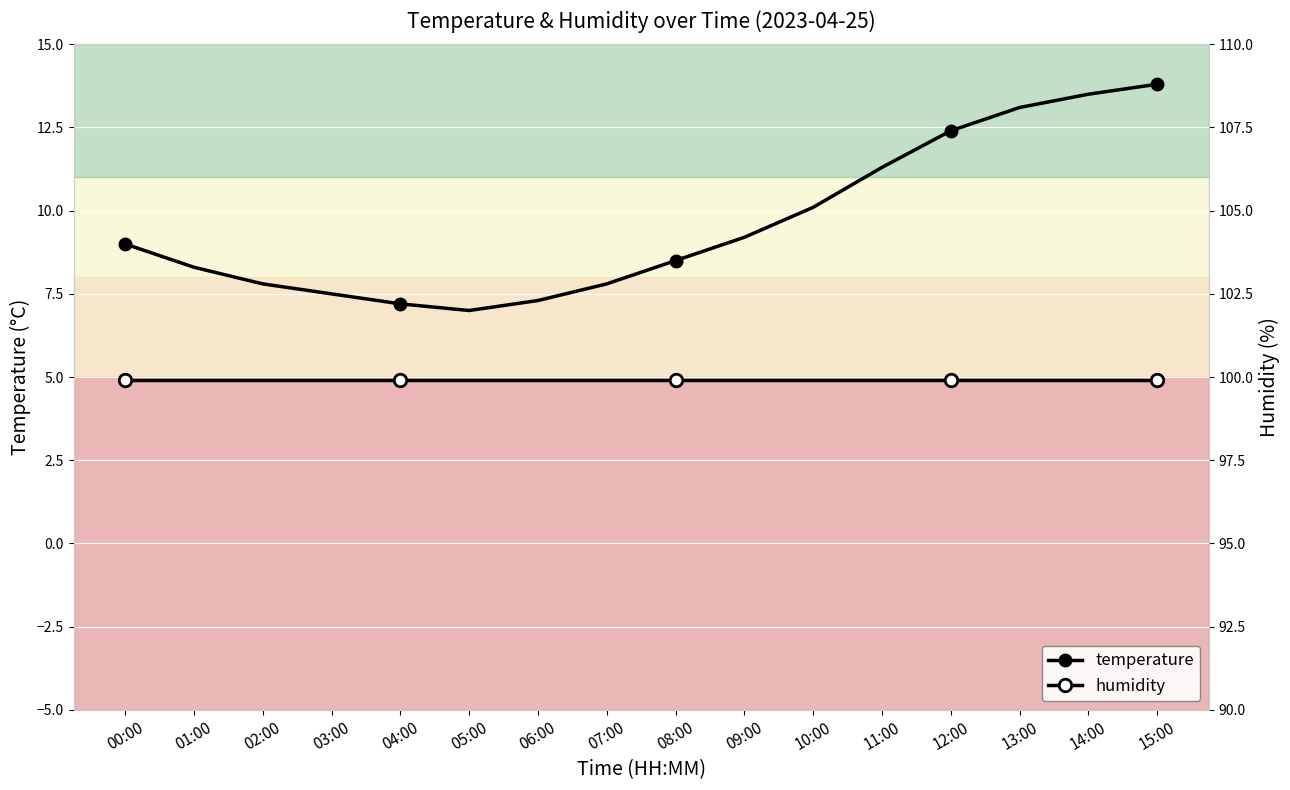

What is the average value of the temperature series?

9.6